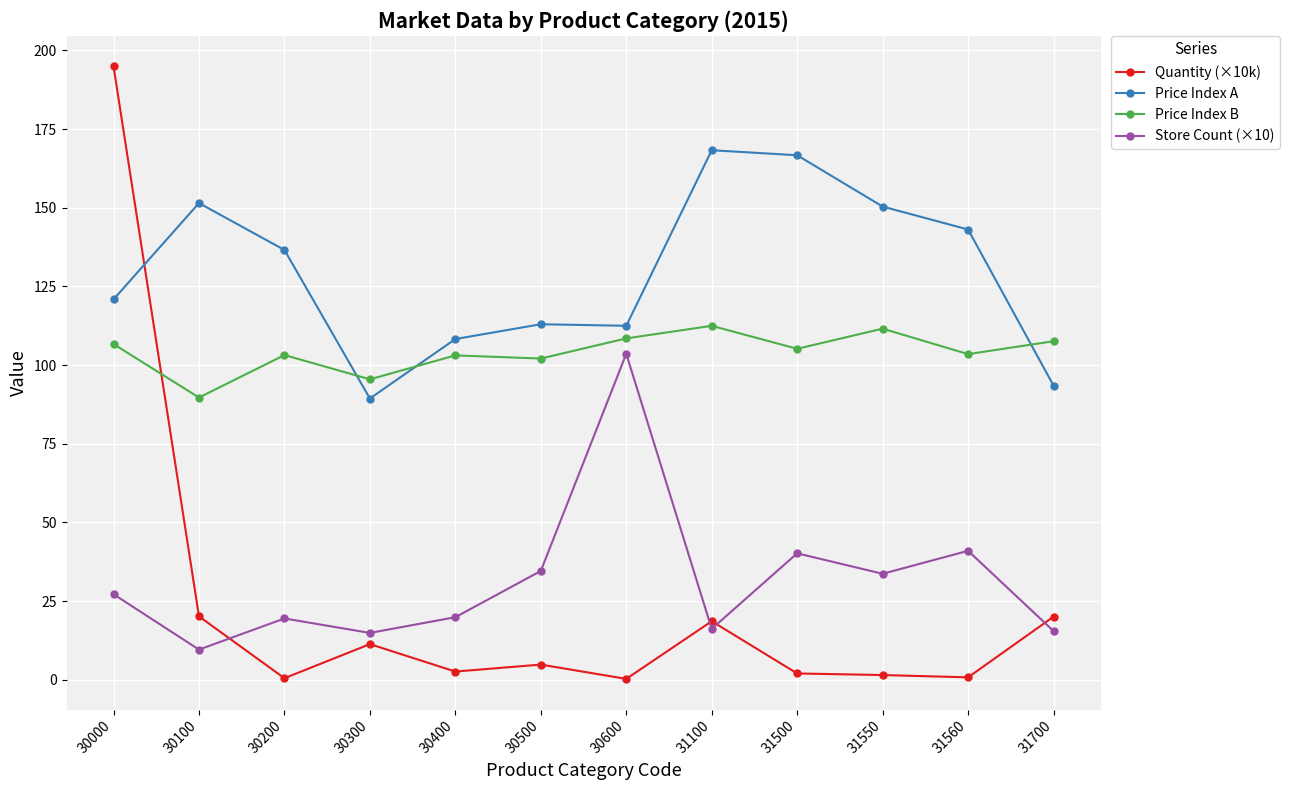

Which series has the widest spread of values?

Quantity (×10k)